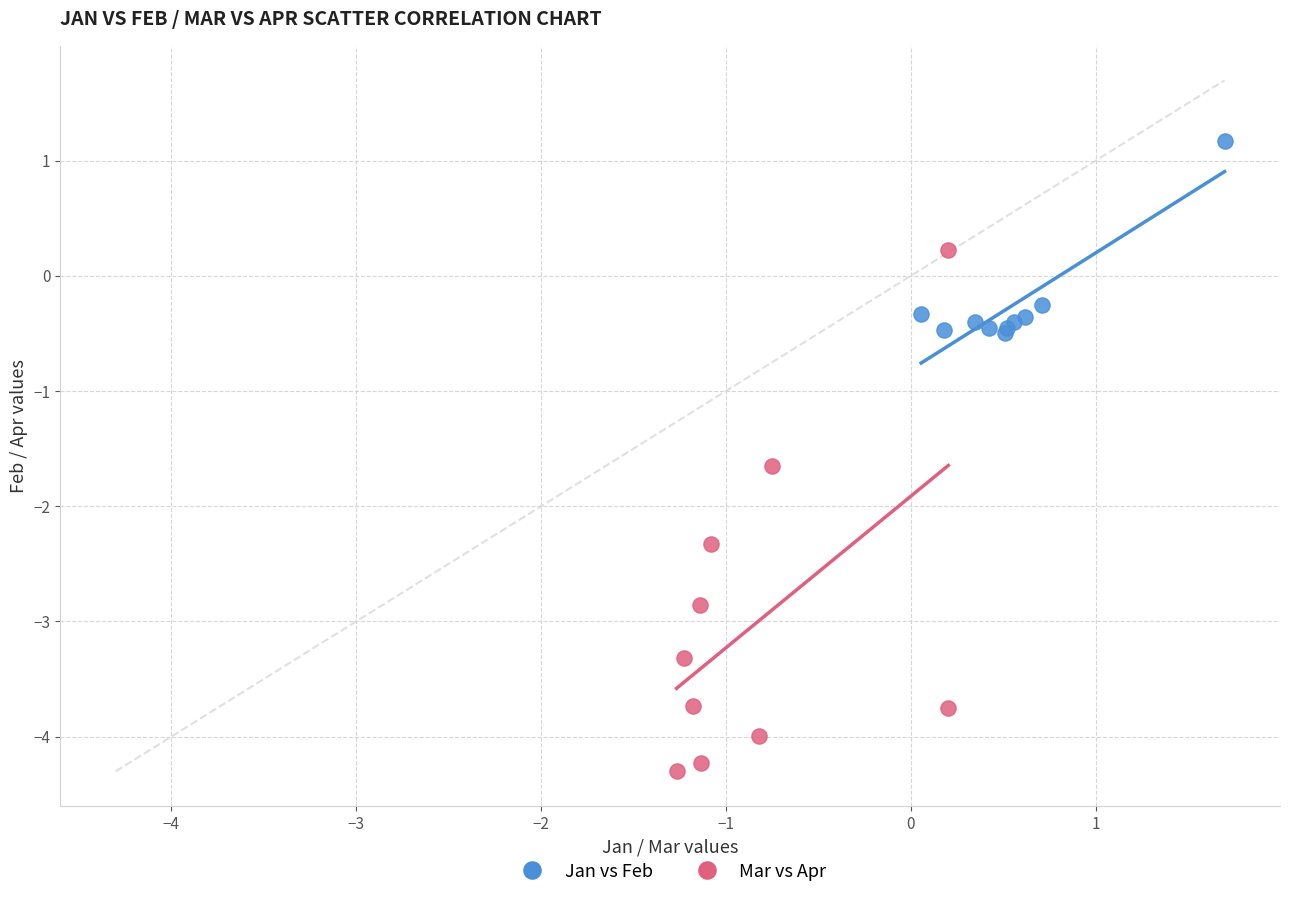

Which series contains the highest Y value?

Jan vs Feb